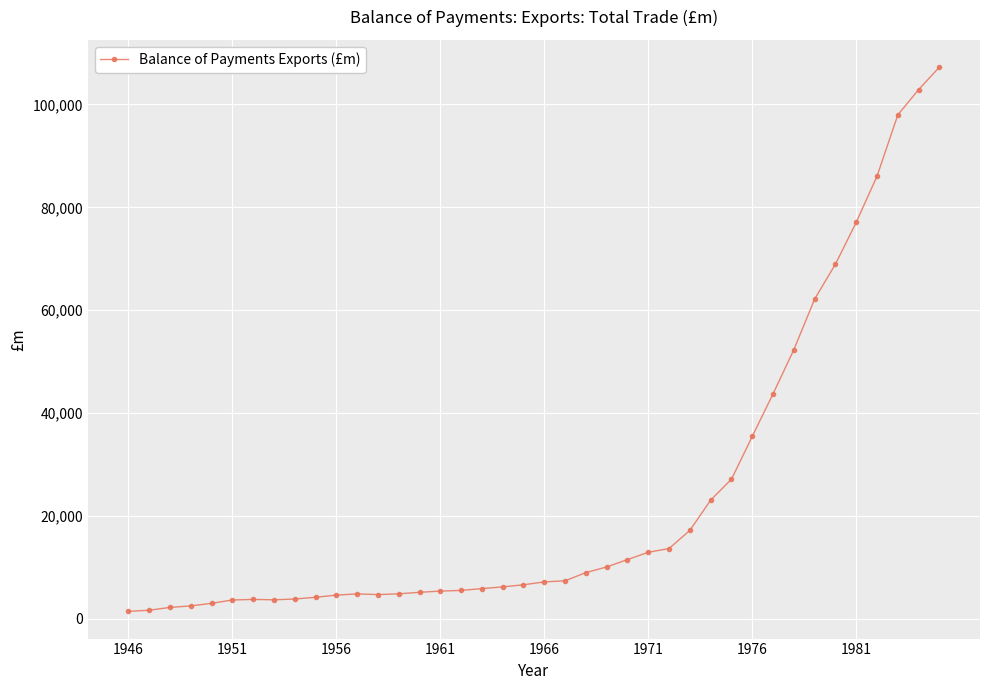

What is the sum of all values?

956249